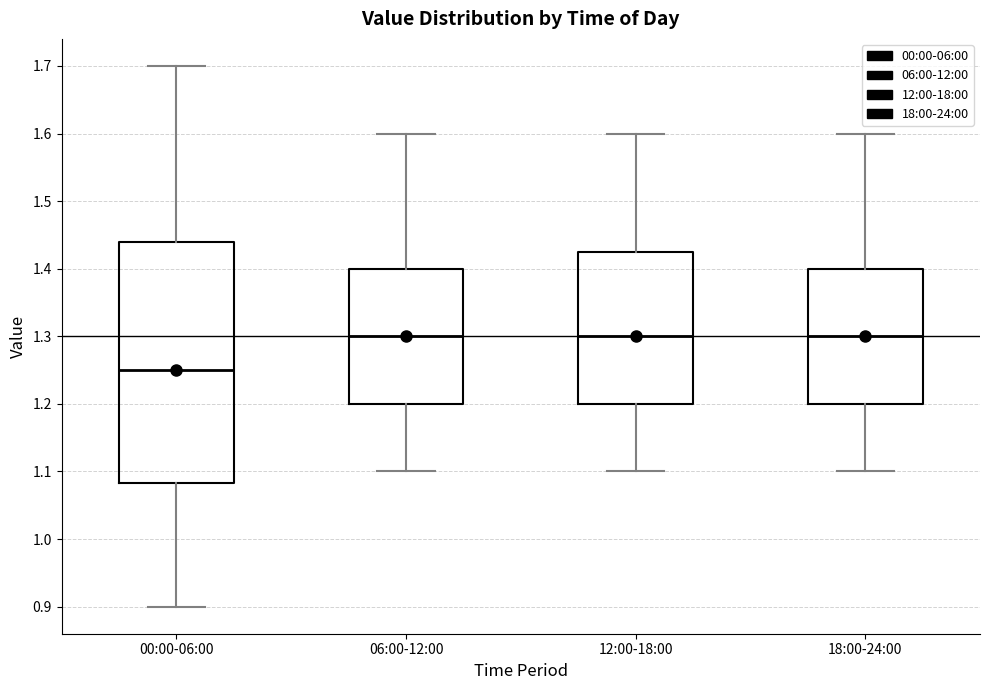

Which box is the tallest, from its lower edge to its upper edge?

00:00-06:00